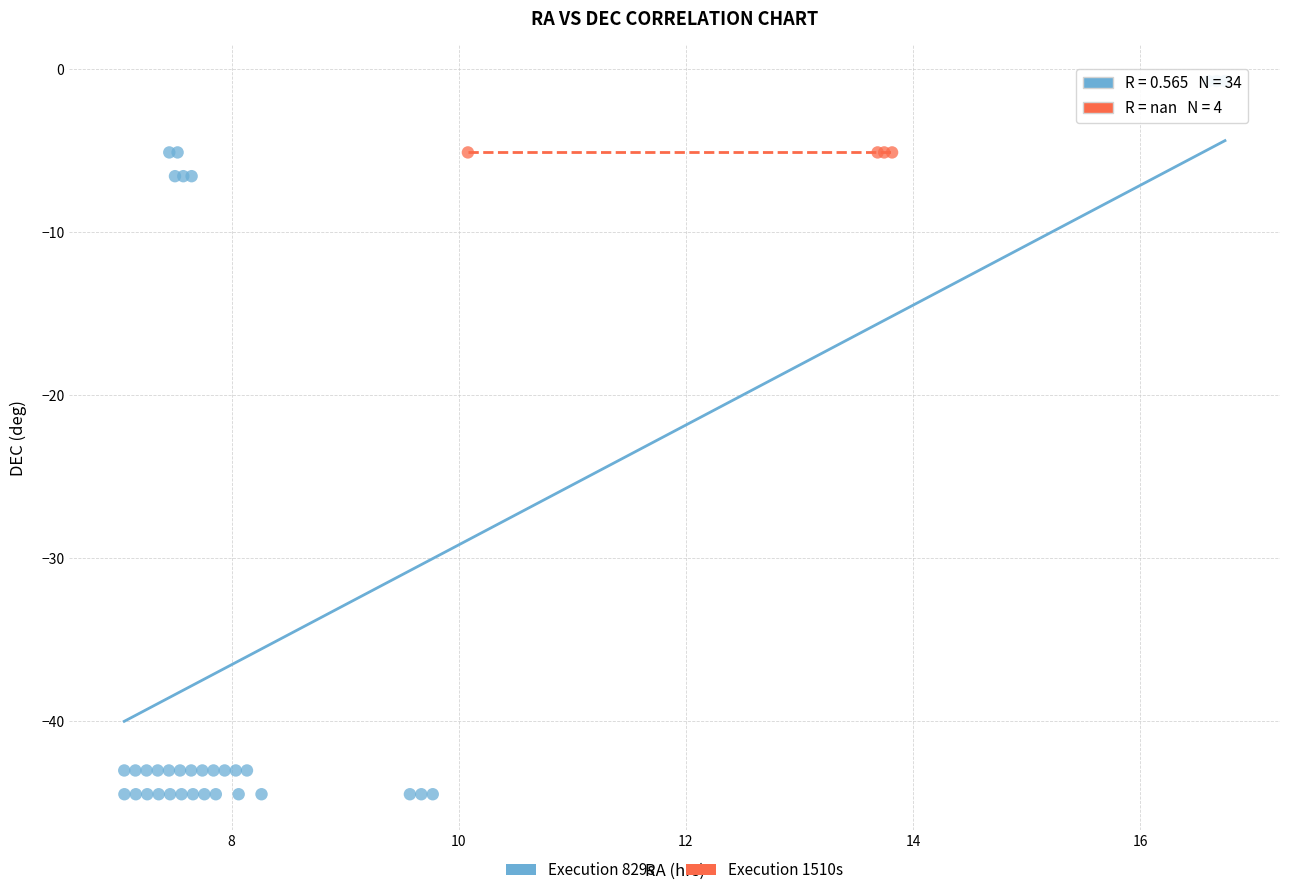

Which series contains the highest Y value?

Execution 829s